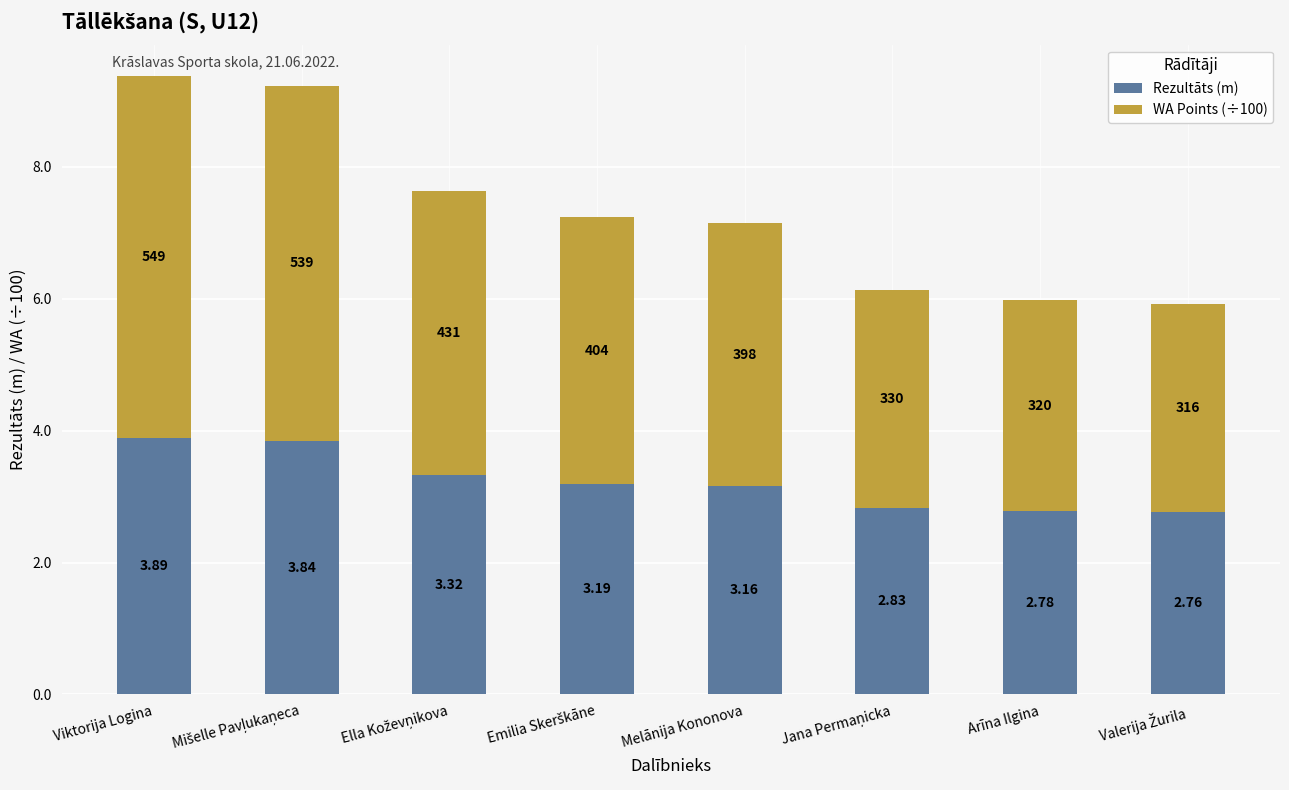

Where does the Rezultāts (m) series first go above 3?

Viktorija Logina